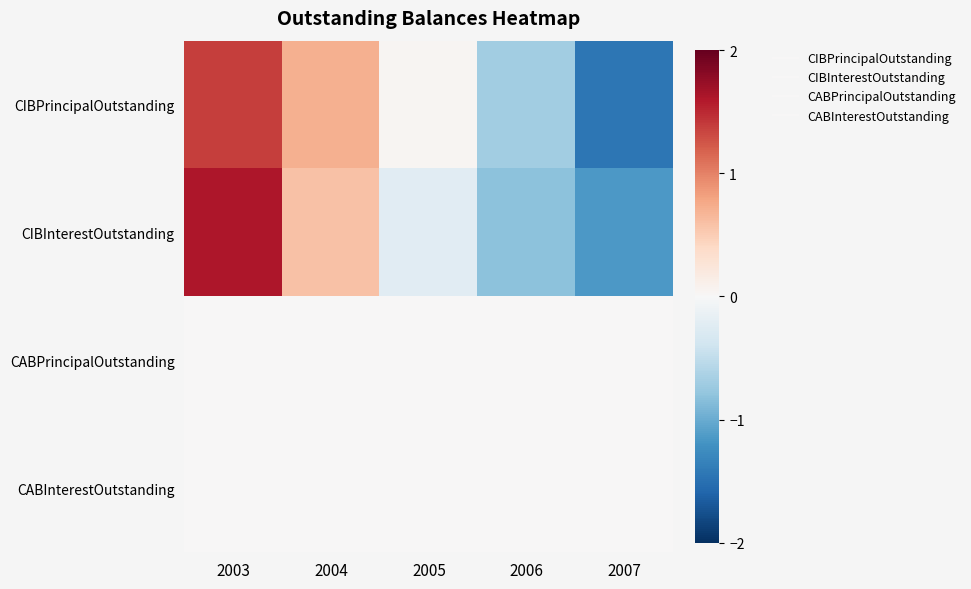

Count the number of categories in the chart.

5